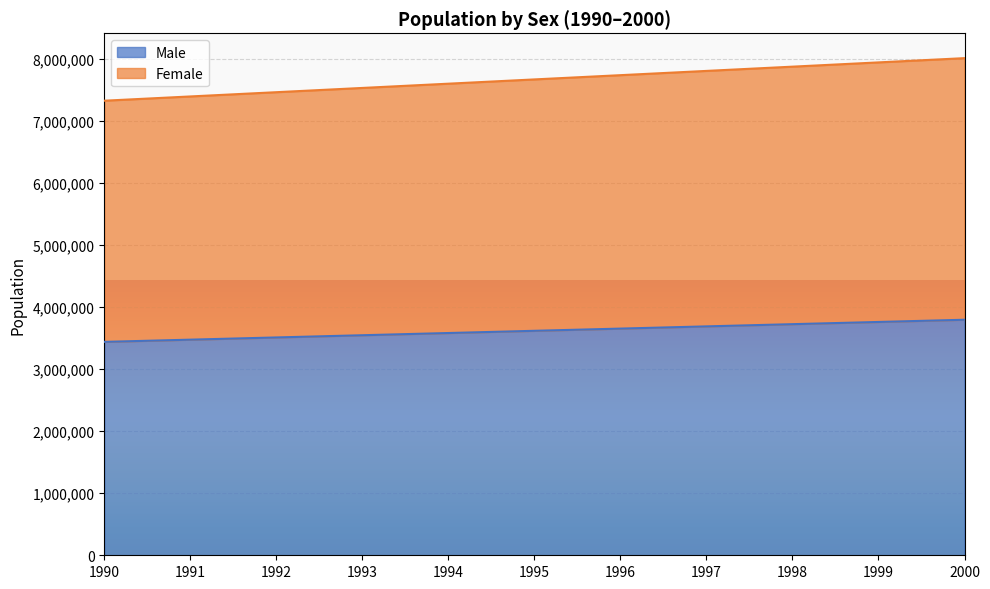

Where is Female nearest to the value 7665421?

1995